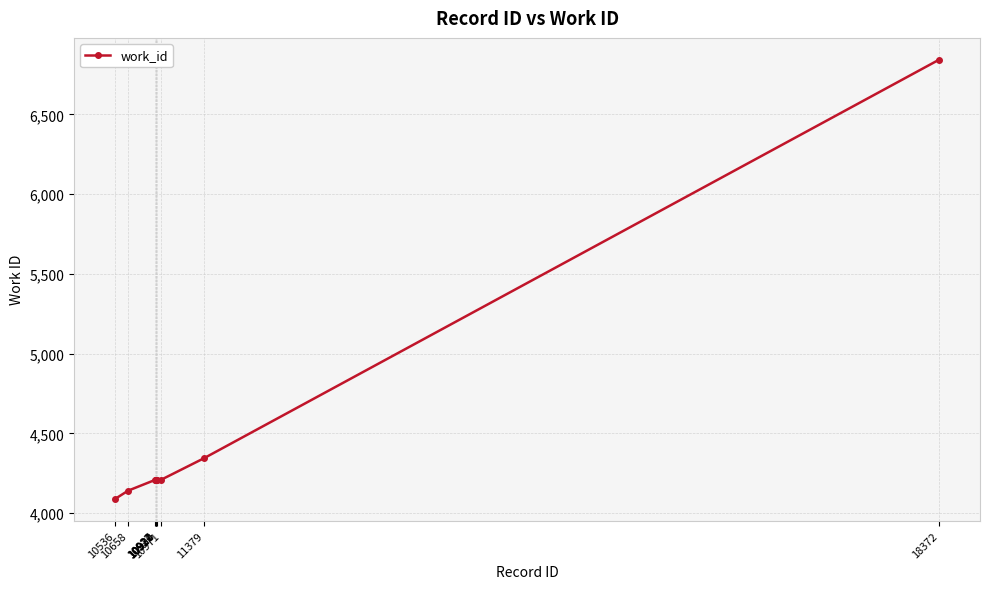

What is the maximum value shown in the chart?

6842